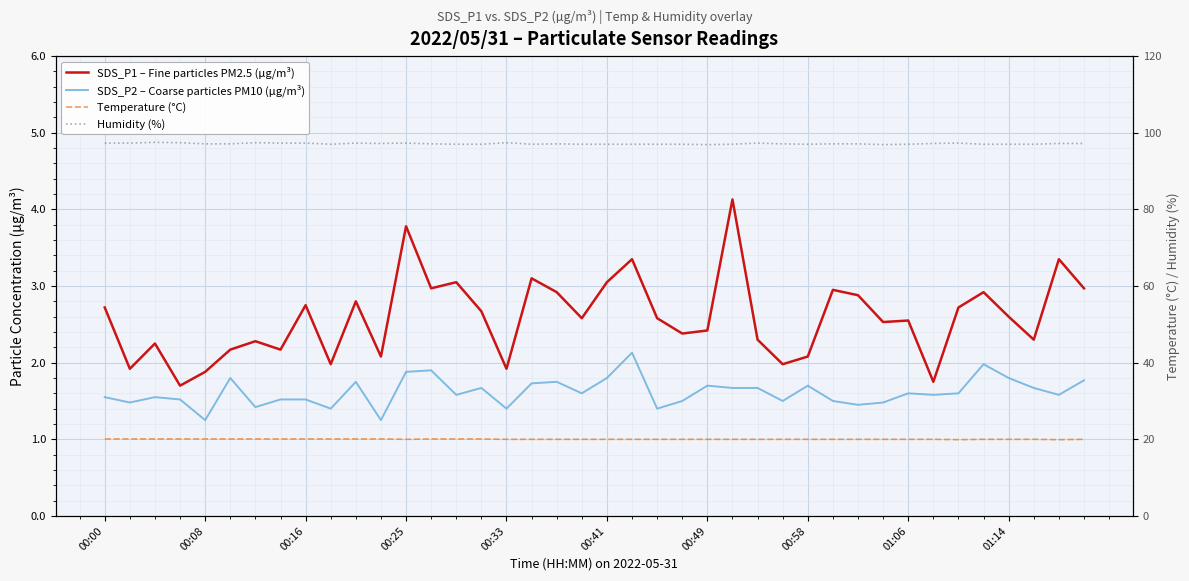

What is the lowest value of the SDS_P2 – Coarse particles PM10 (µg/m³) series?

1.2